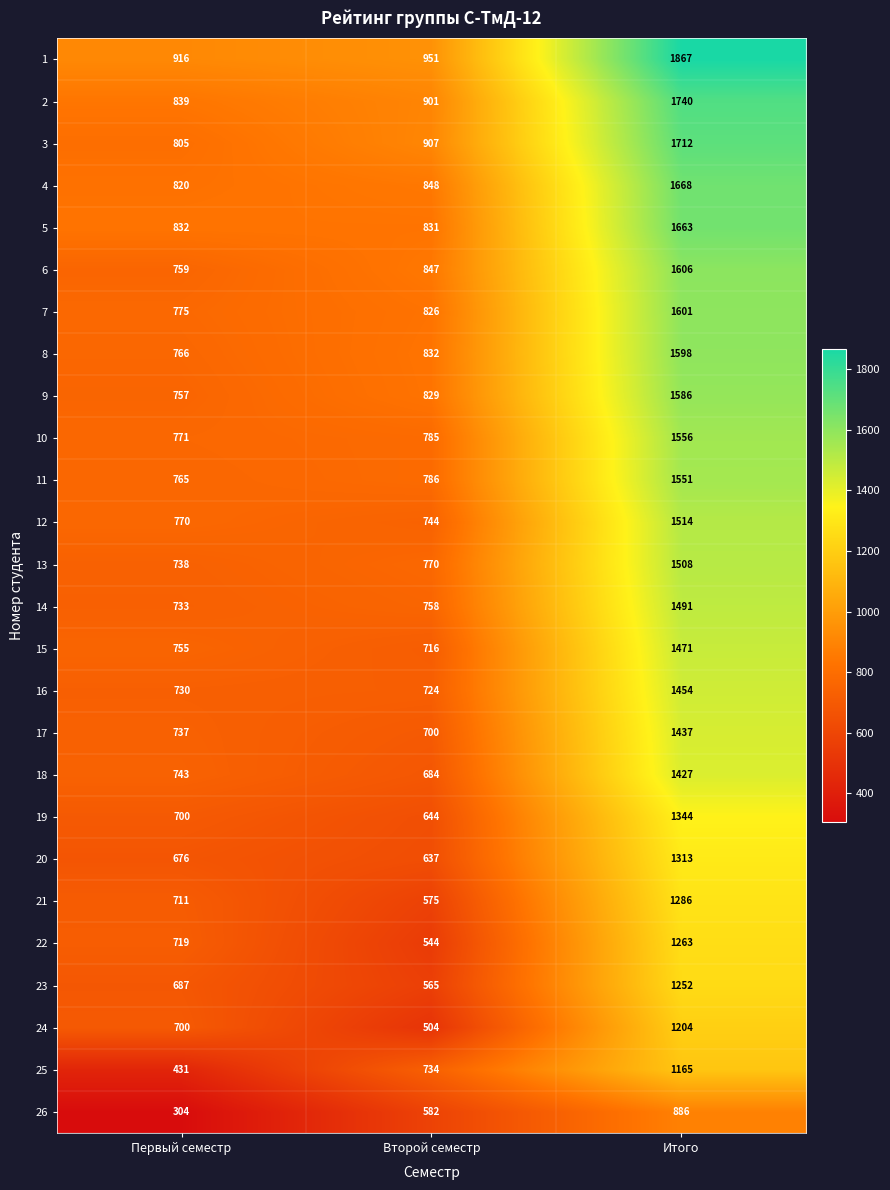

What is the average value of the 22 series?

842